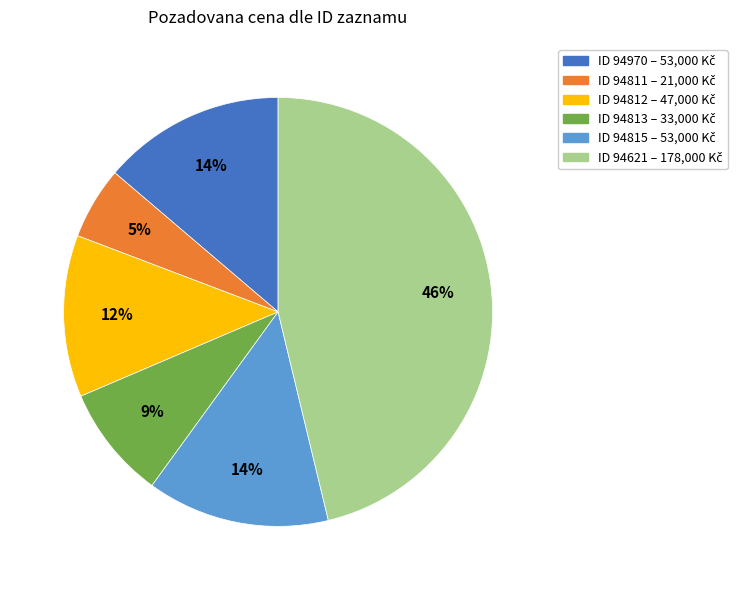

Is there a majority slice in this chart?

No